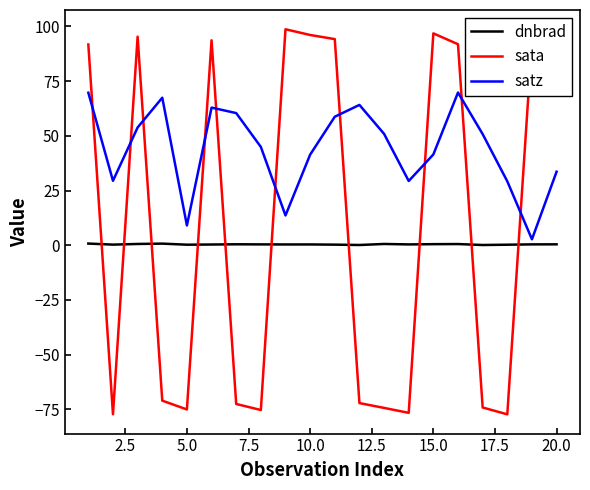

Rank the series by their maximum value, from lowest to highest.

dnbrad, satz, sata